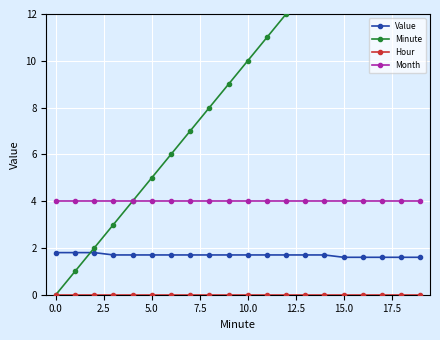

What is the lowest value of the Value series?

1.6